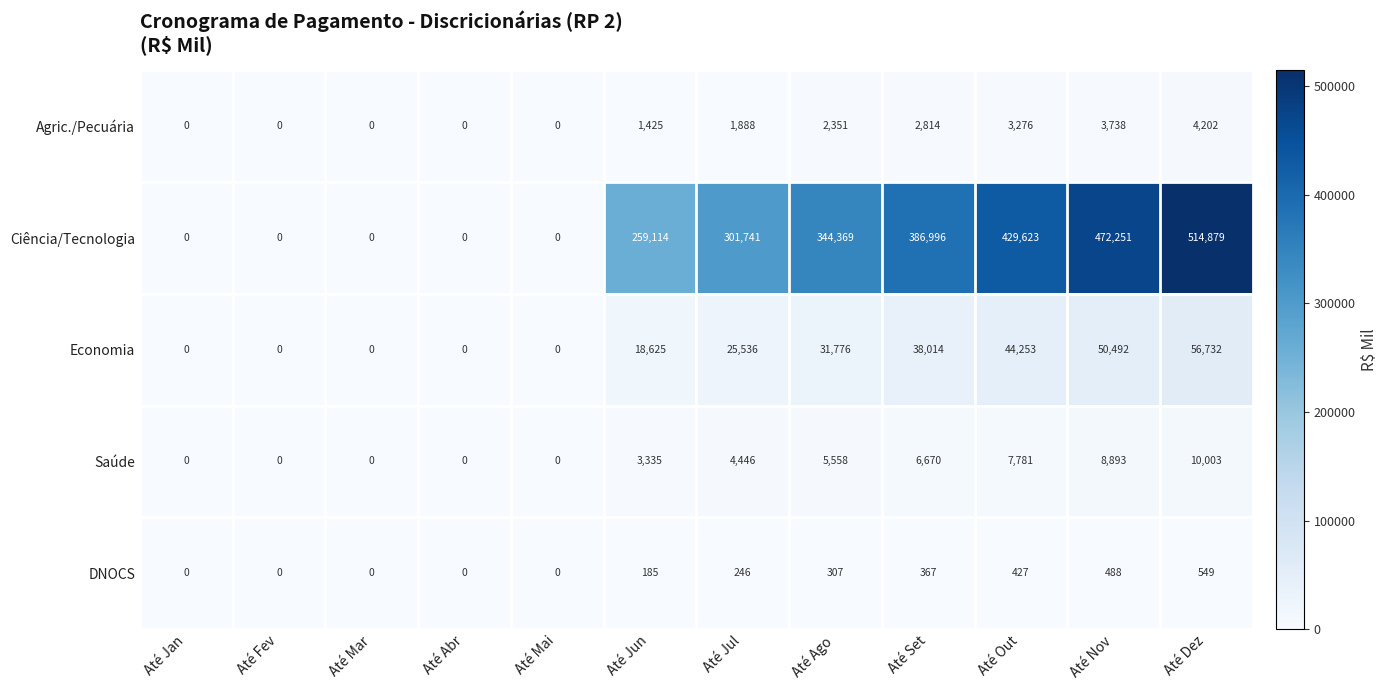

The value of DNOCS at Até Set is 367. True or false?

True